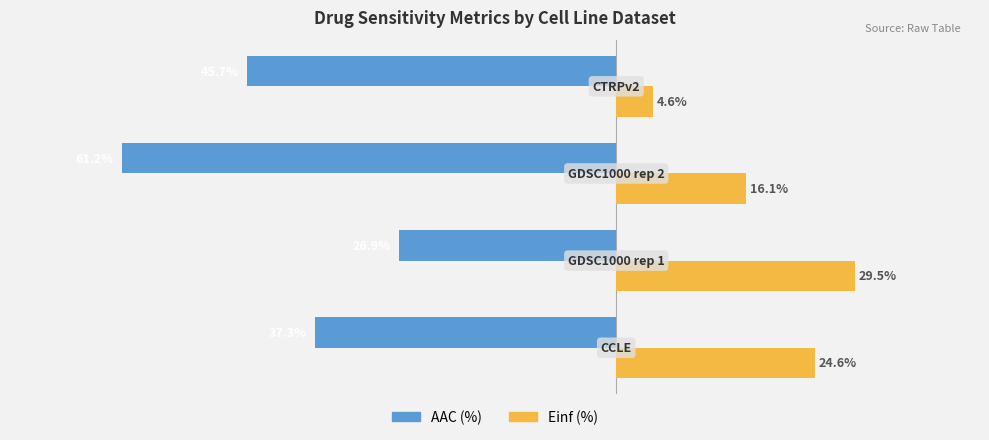

Which series has the largest total across all categories?

Einf (%)